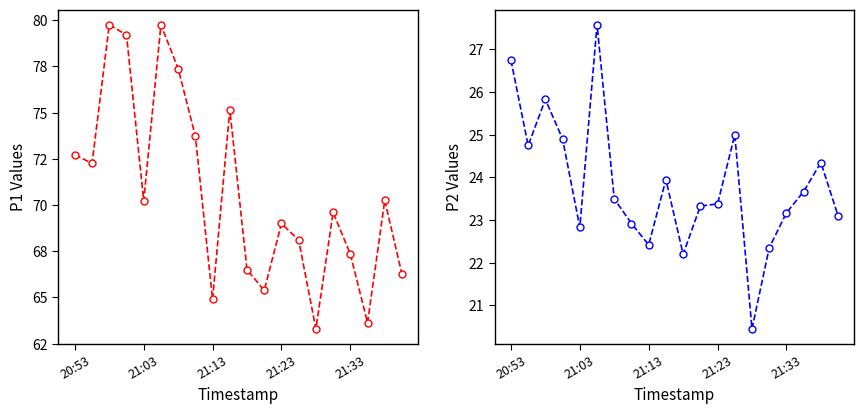

Reading left to right, extract all data points from this chart.

P1: 72.7	72.2	79.8	79.2	70.2	79.8	77.4	73.7	64.9	75.2	66.5	65.4	69.0	68.1	63.3	69.6	67.3	63.6	70.2	66.2
P2: 26.8	24.8	25.8	24.9	22.8	27.6	23.5	22.9	22.4	23.9	22.2	23.3	23.4	25.0	20.4	22.4	23.2	23.7	24.4	23.1